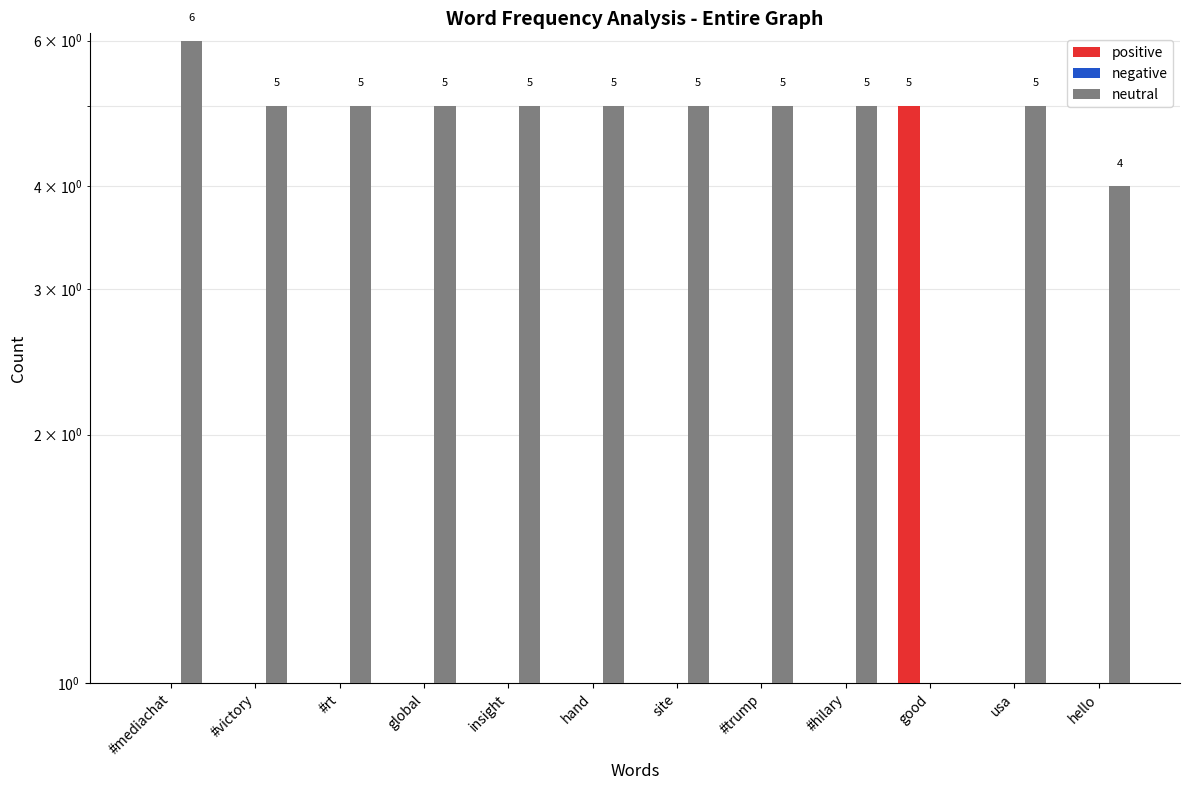

True or false: positive has a value of 2 at #hilary.

False